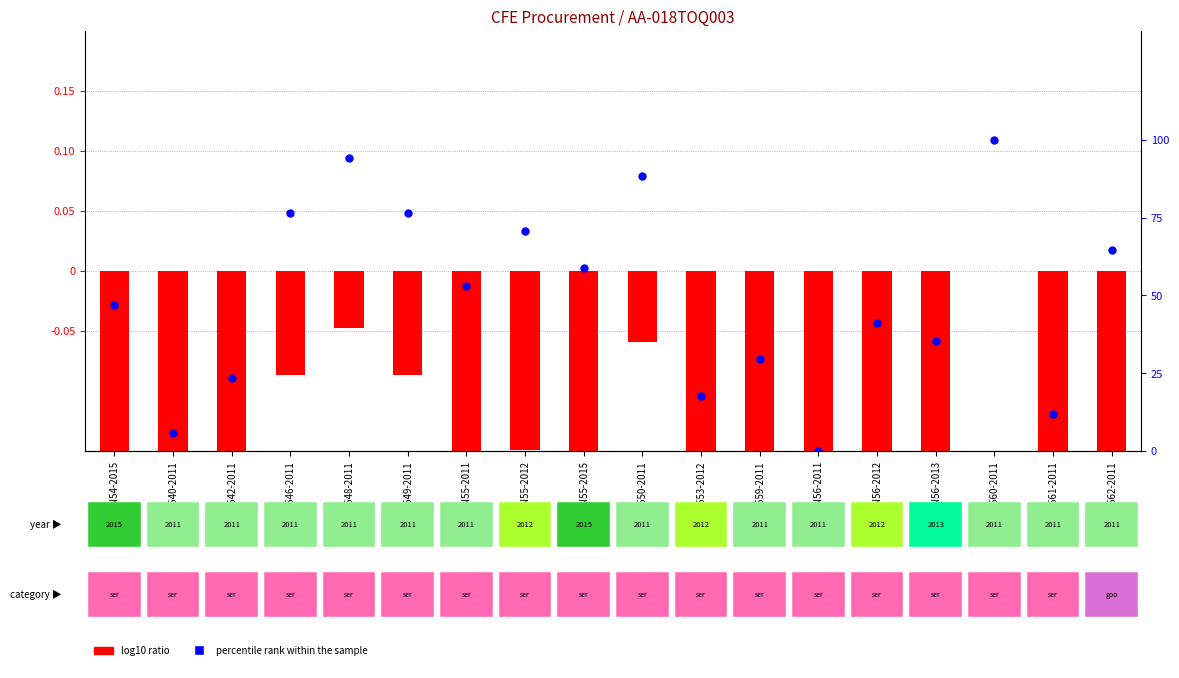

At which category is the sum across all series the highest?

N560-2011